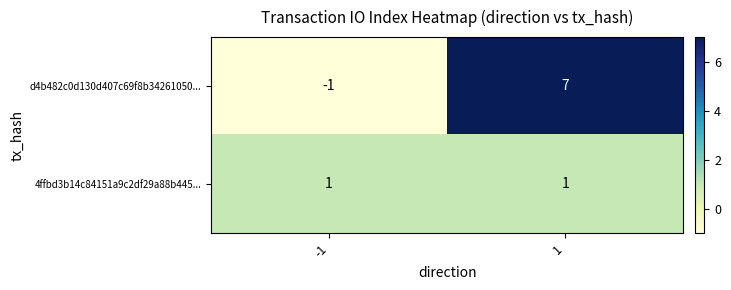

Read the d4b482c0d130d407c69f8b34261050... value at 1.

7